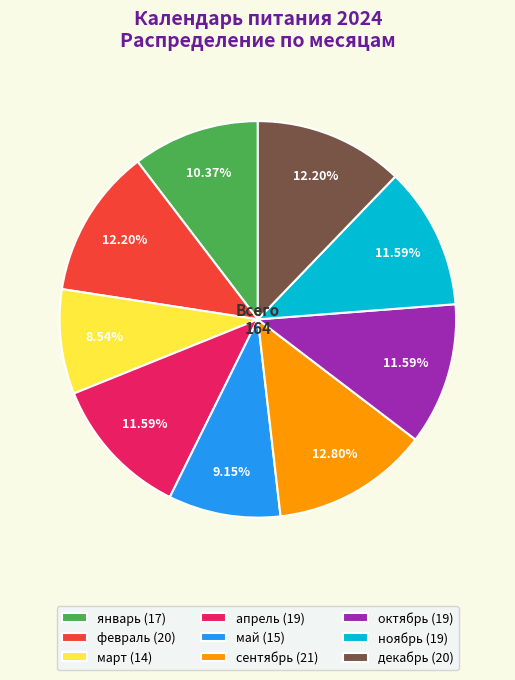

How much of the chart is everything except ноябрь?

88.4%